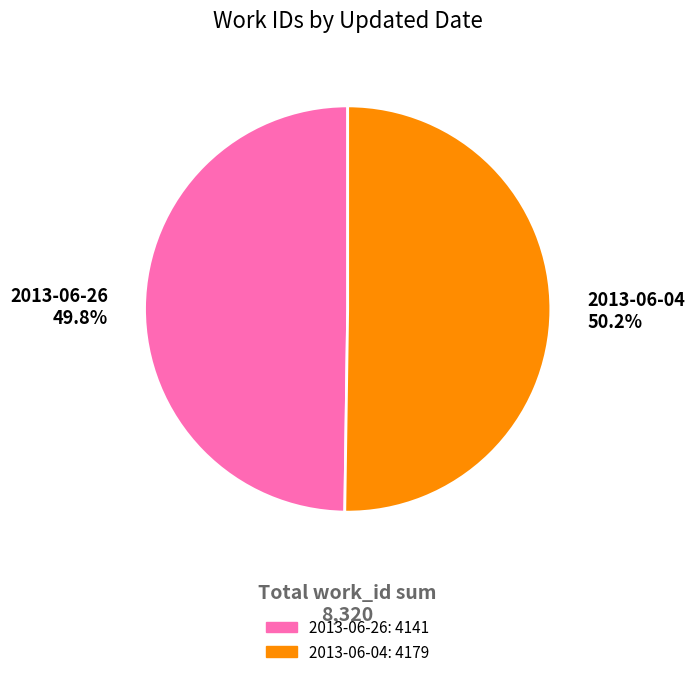

To the nearest percent, what portion does 2013-06-26 represent?

50%